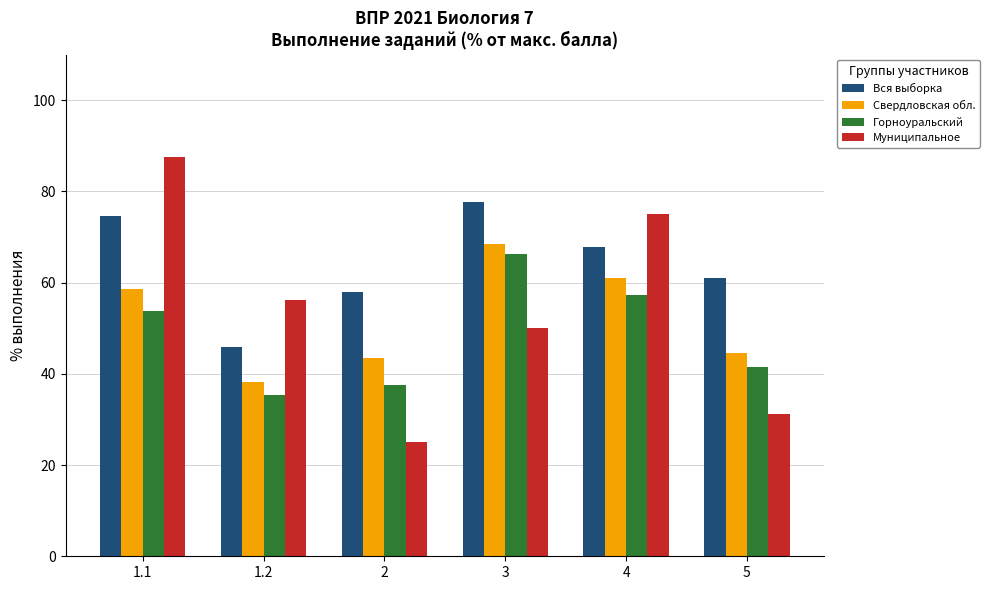

What is the difference between the second highest and minimum values in the Муниципальное series?

50.0